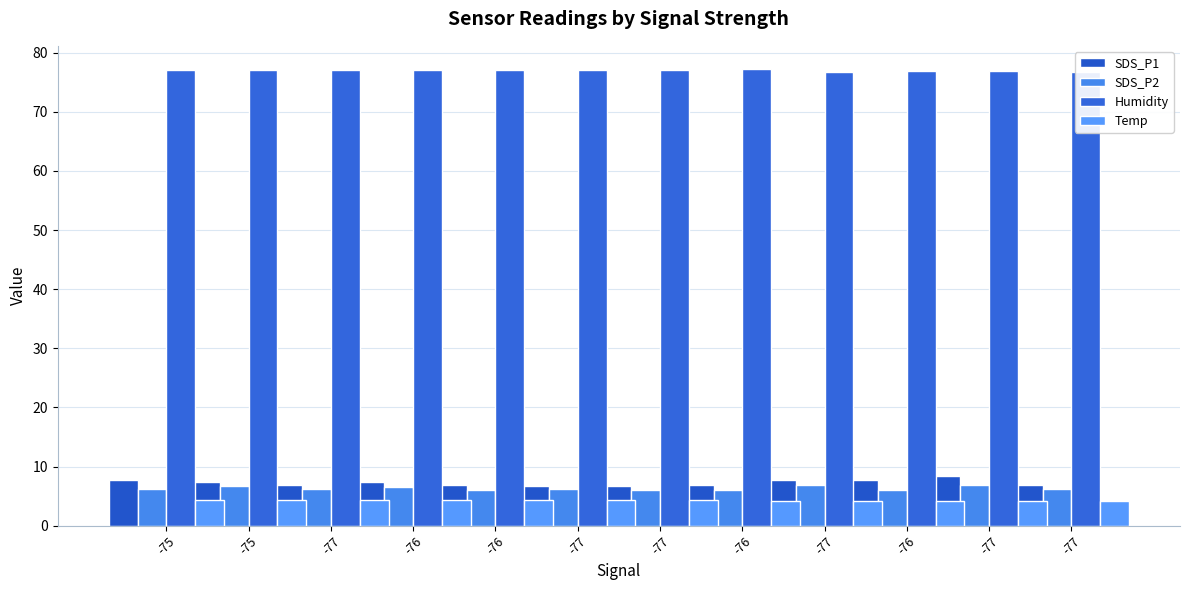

What is the difference between the SDS_P1 values at -77 and -75?

0.6